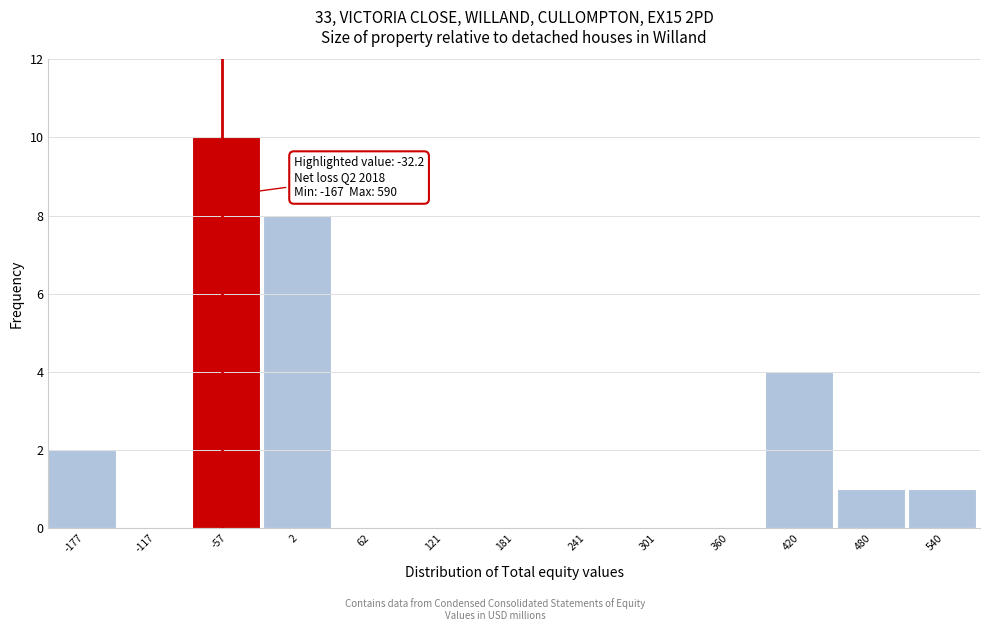

Reading left to right, list all the values displayed in this chart.

-177=2	-117=0	-57=10	2=8	62=0	121=0	181=0	241=0	301=0	360=0	420=4	480=1	540=1